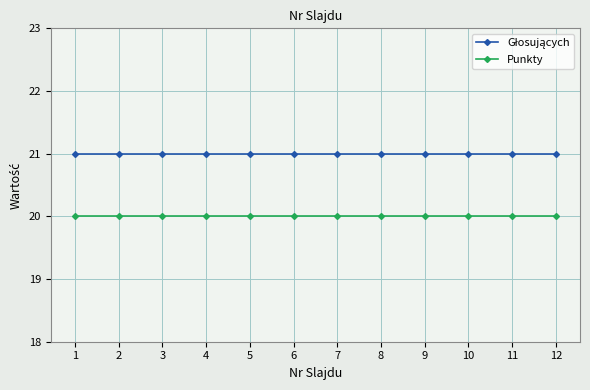

What is the average value of the Punkty series?

20